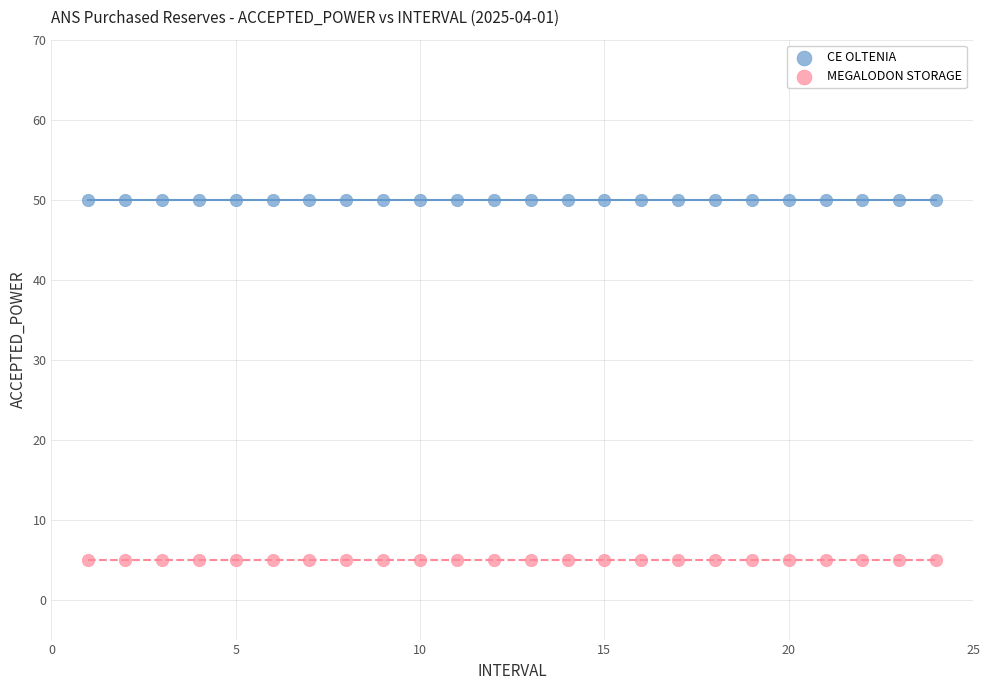

Which series contains the lowest Y value?

MEGALODON STORAGE